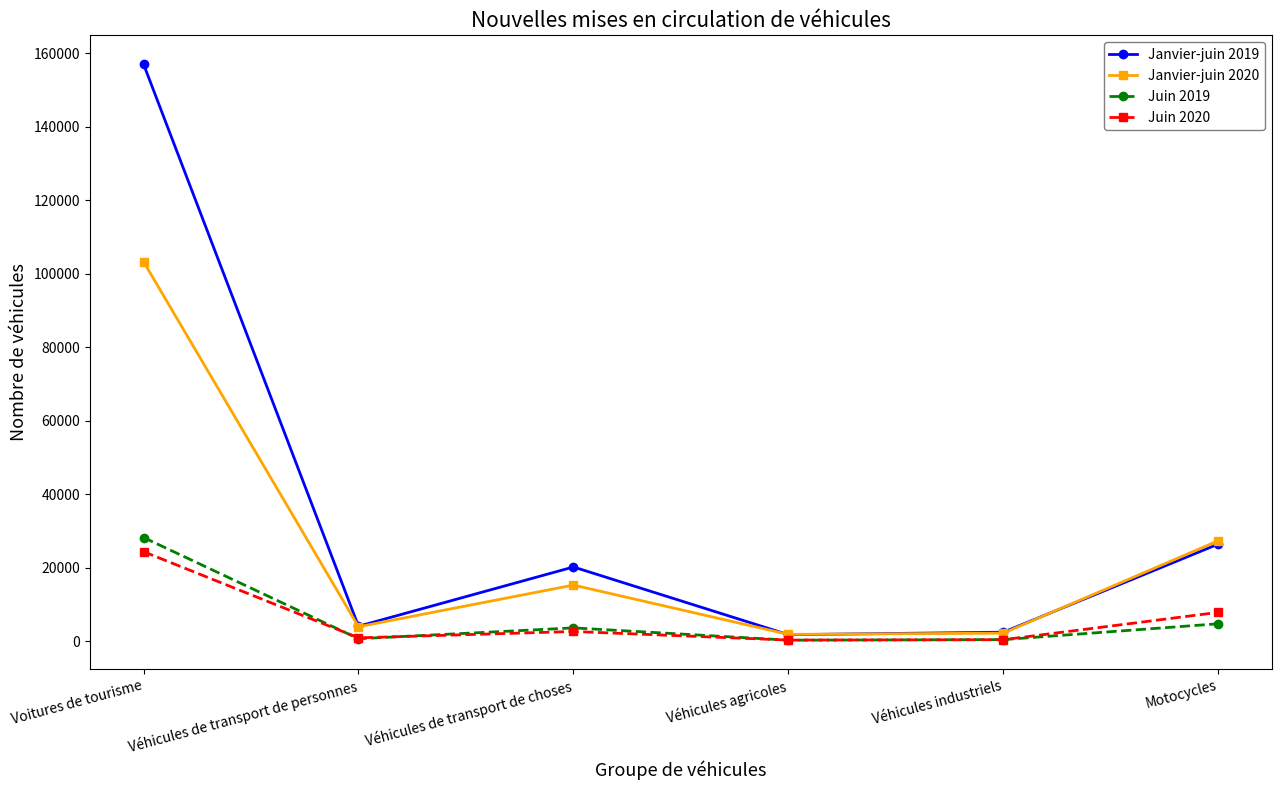

What is the greatest value displayed?

157100